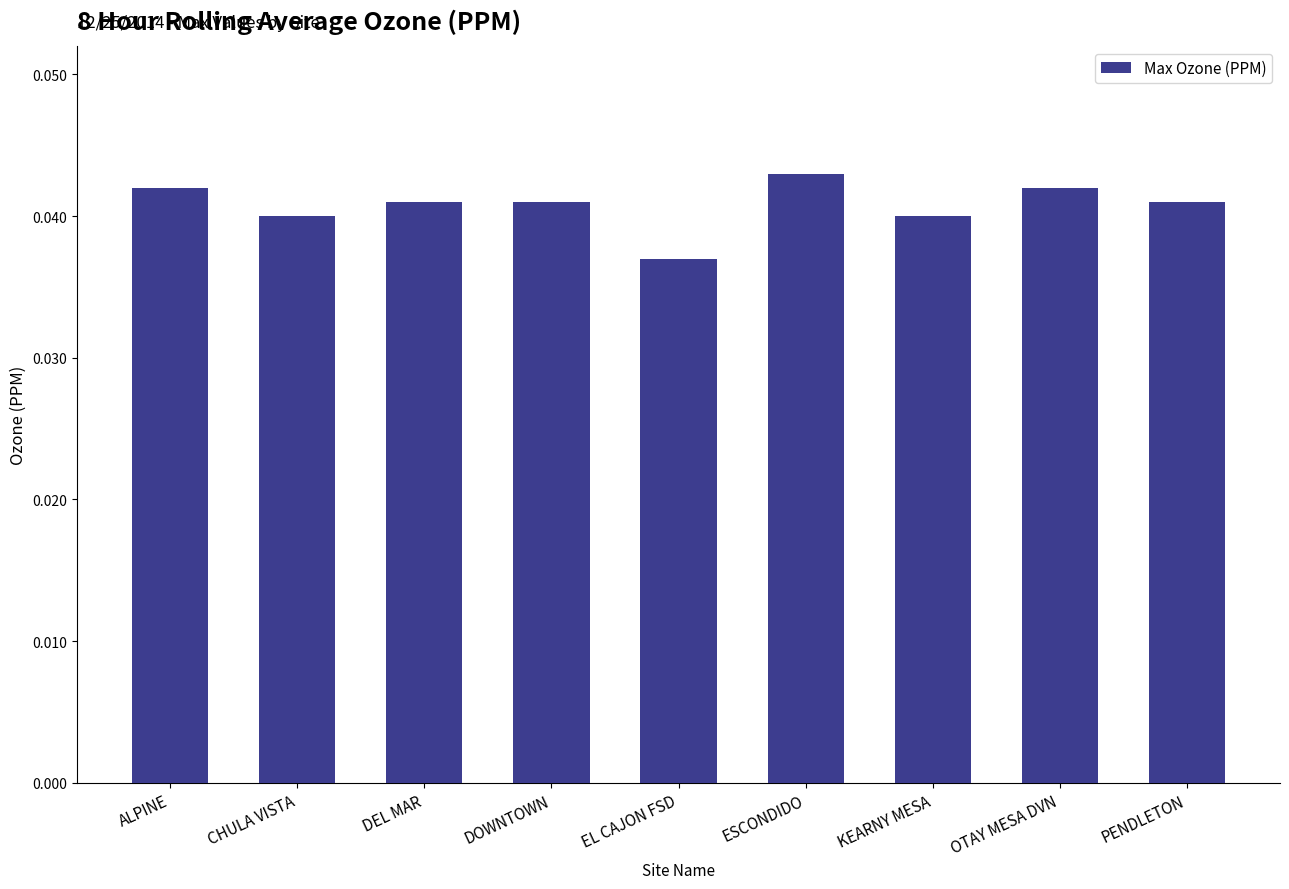

Are the bars horizontal?

No